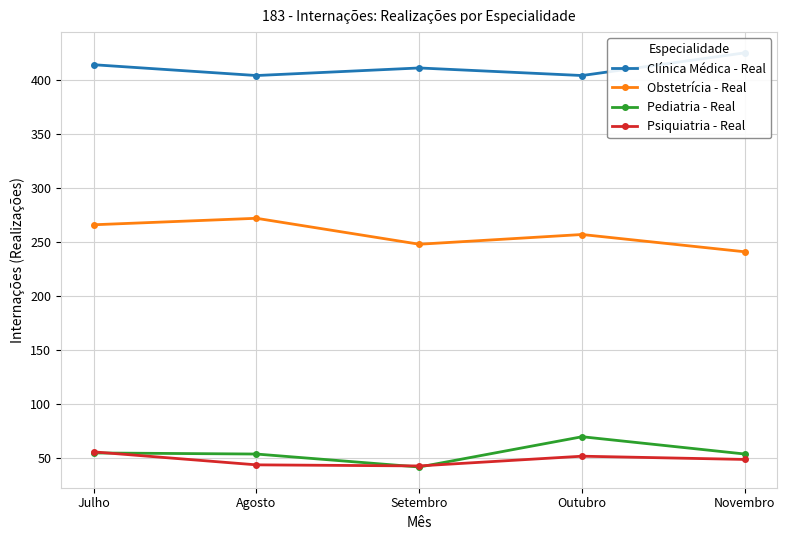

What is the label of the 4th point from the right?

Agosto